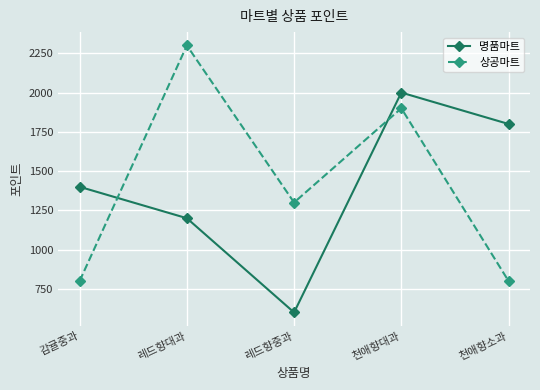

How many times do 상공마트 and 명품마트 cross each other?

2